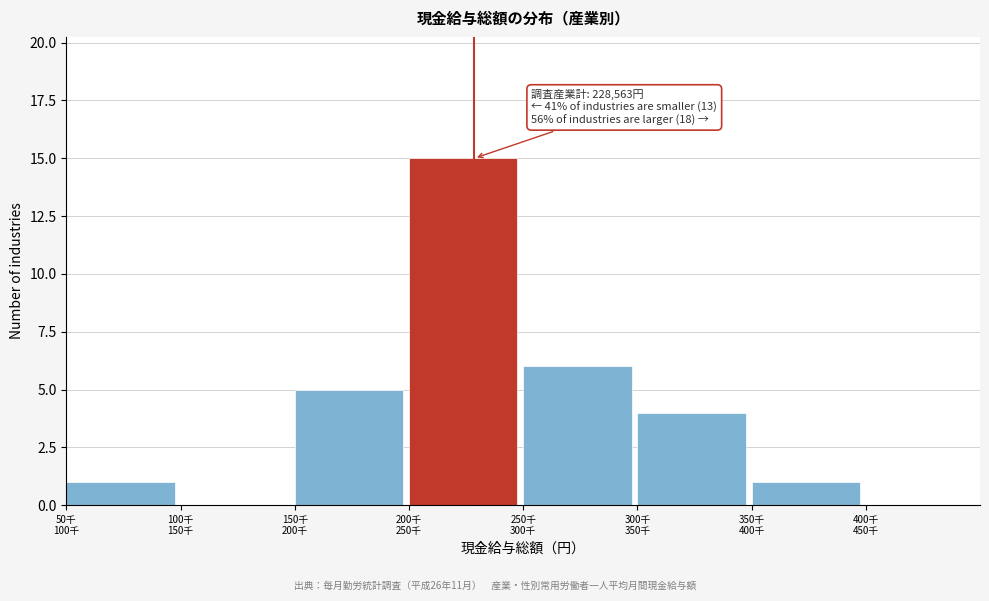

What is the greatest value displayed?

15